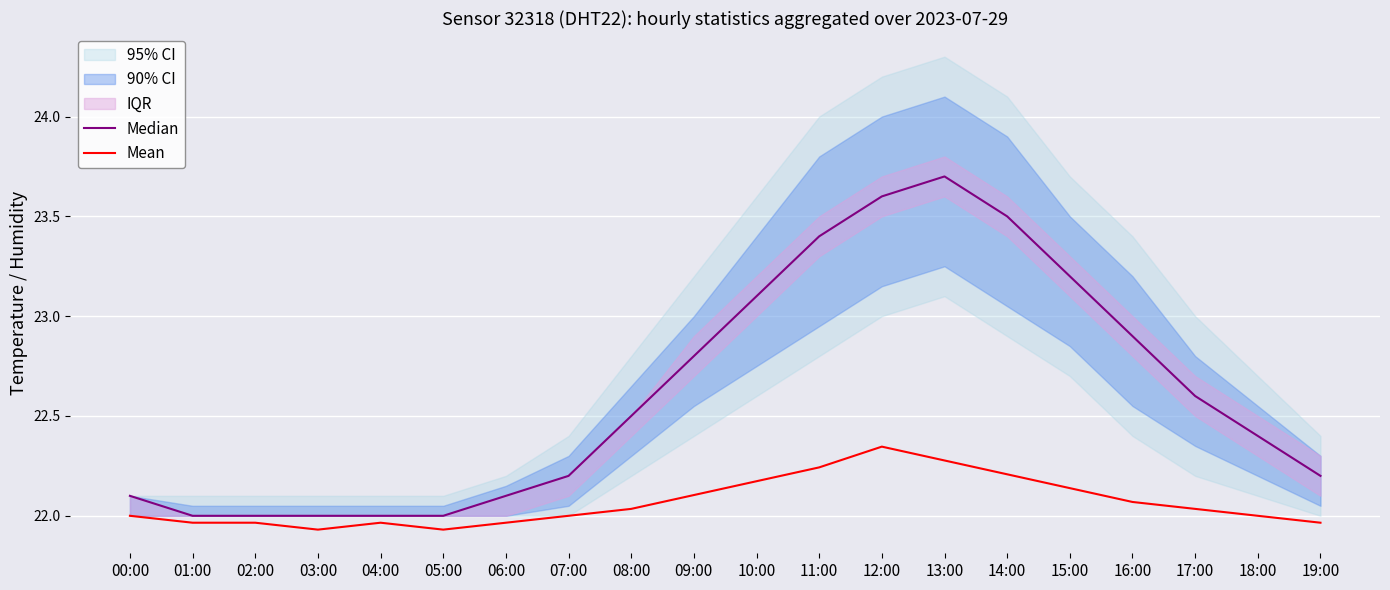

How many data points in Mean are less than 22?

7